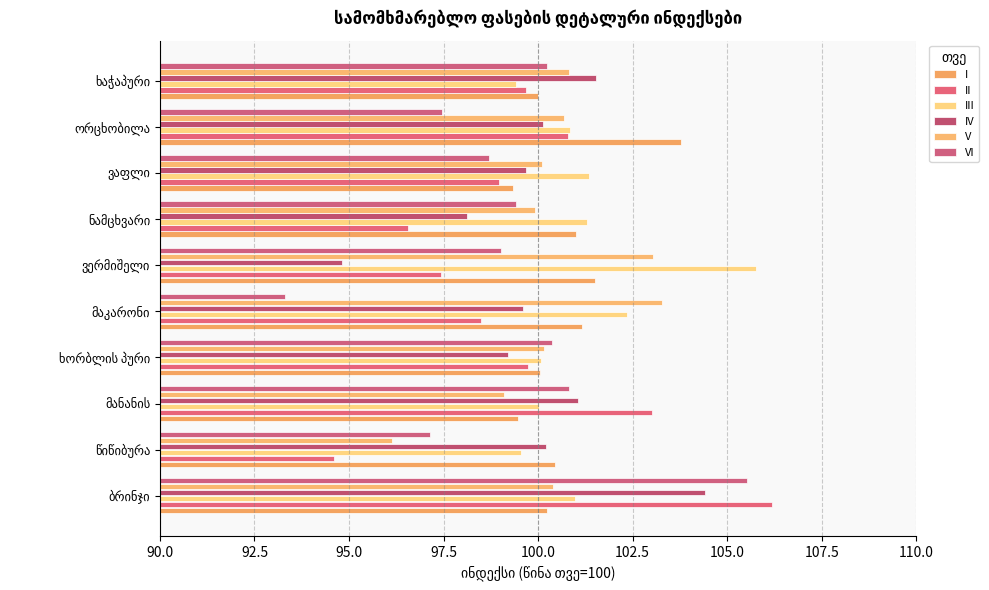

Rank the series by their average value, from lowest to highest.

VI, II, IV, V, I, III